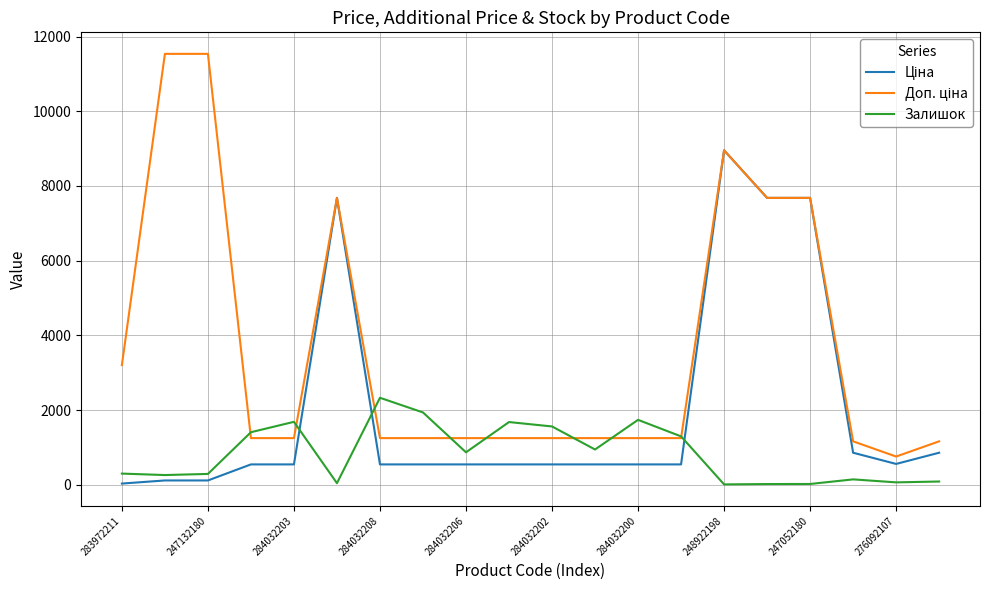

Which series has the largest total across all categories?

Доп. ціна